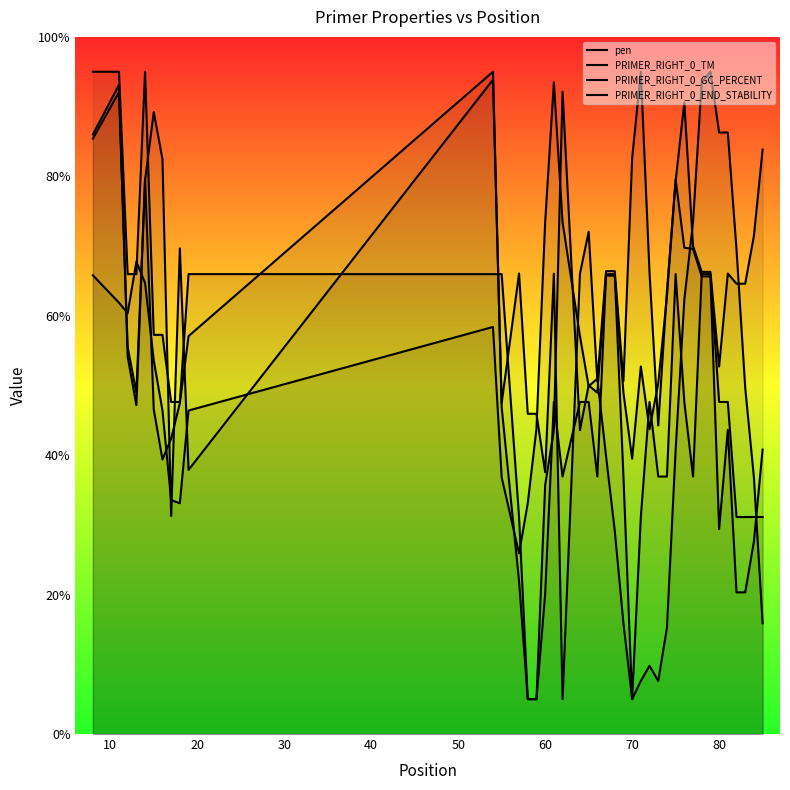

What is the label of the 38th point from the right?

20